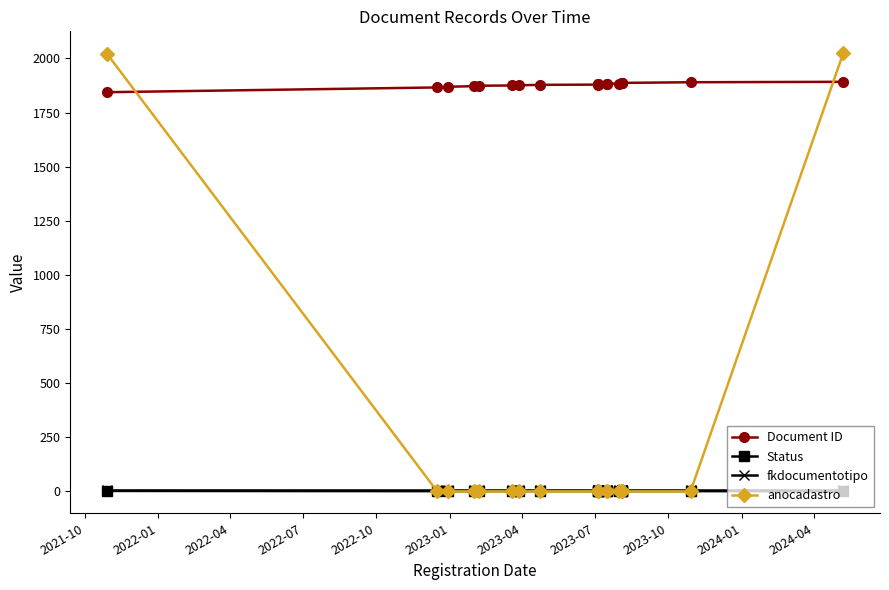

True or false: fkdocumentotipo and Status intersect in this chart.

False